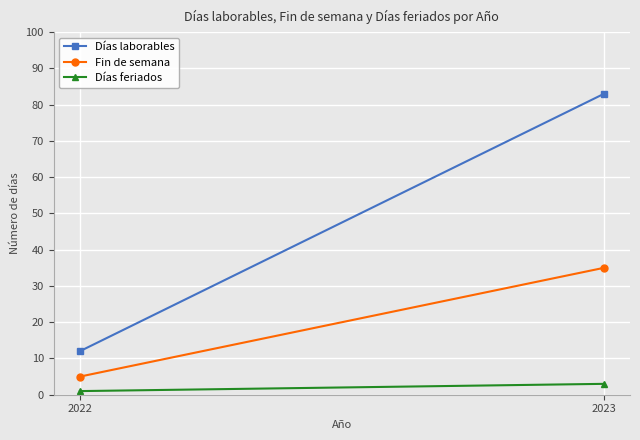

List the series in order of their overall mean, highest first.

Días laborables, Fin de semana, Días feriados